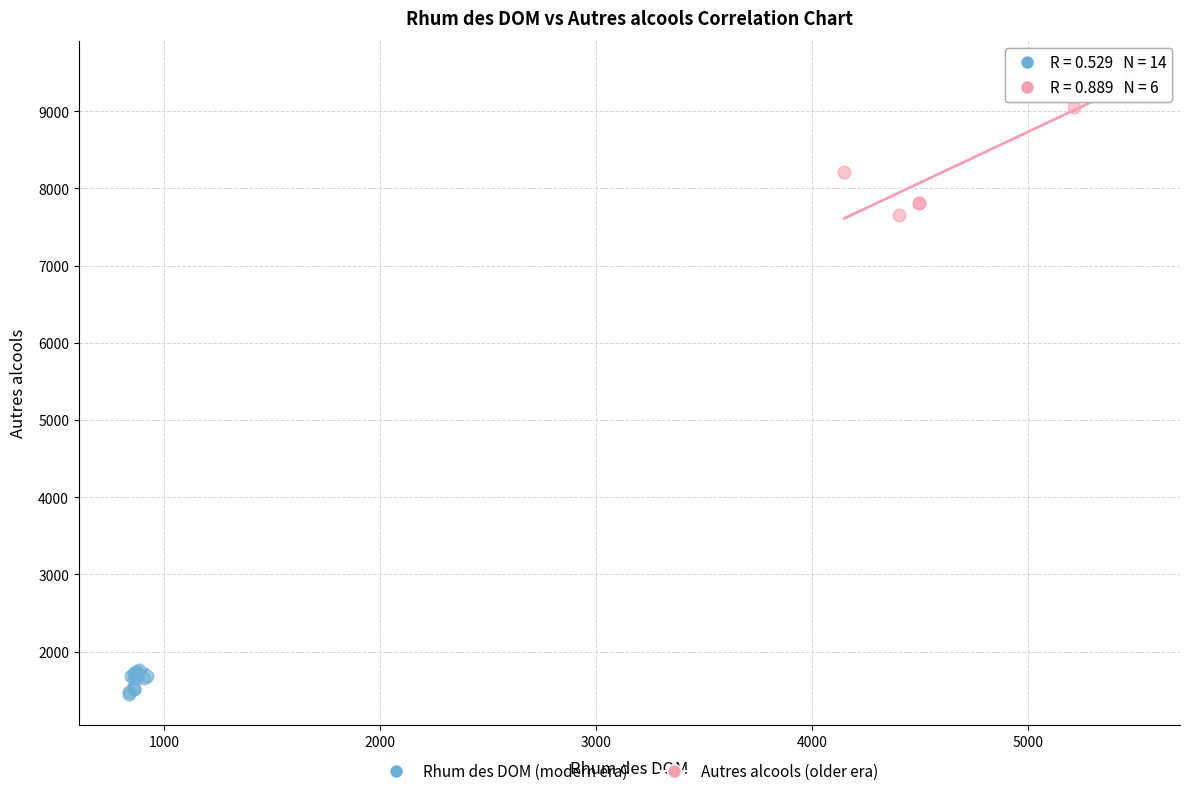

Which series reaches the minimum Y coordinate?

Rhum des DOM (modern era)